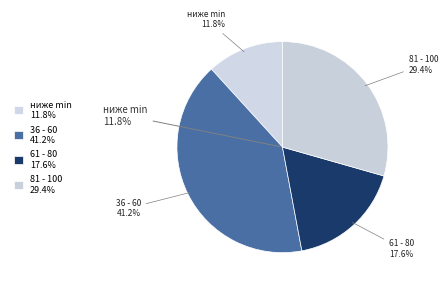

Which category has the smallest portion of the pie?

ниже min